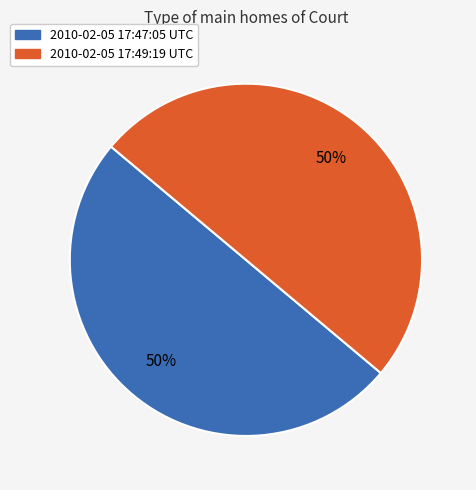

To the nearest percent, what portion does 2010-02-05 17:49:19 UTC represent?

50%